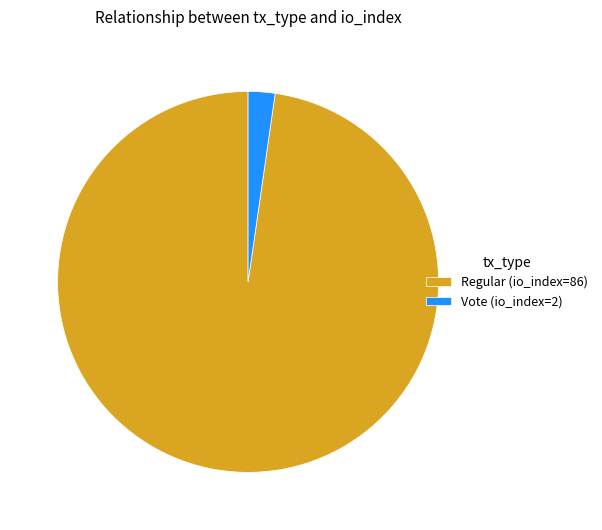

Is there any slice that represents more than half of the pie?

Yes